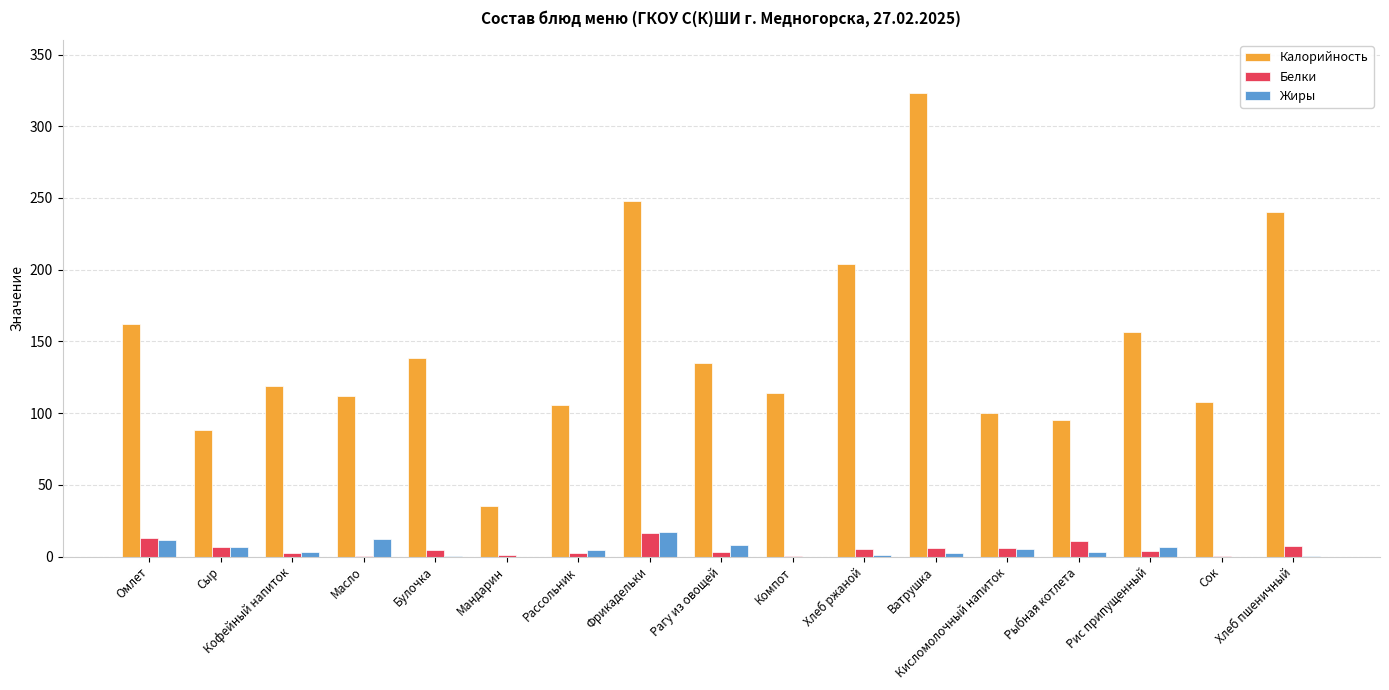

Which category has the highest value across all series?

Ватрушка